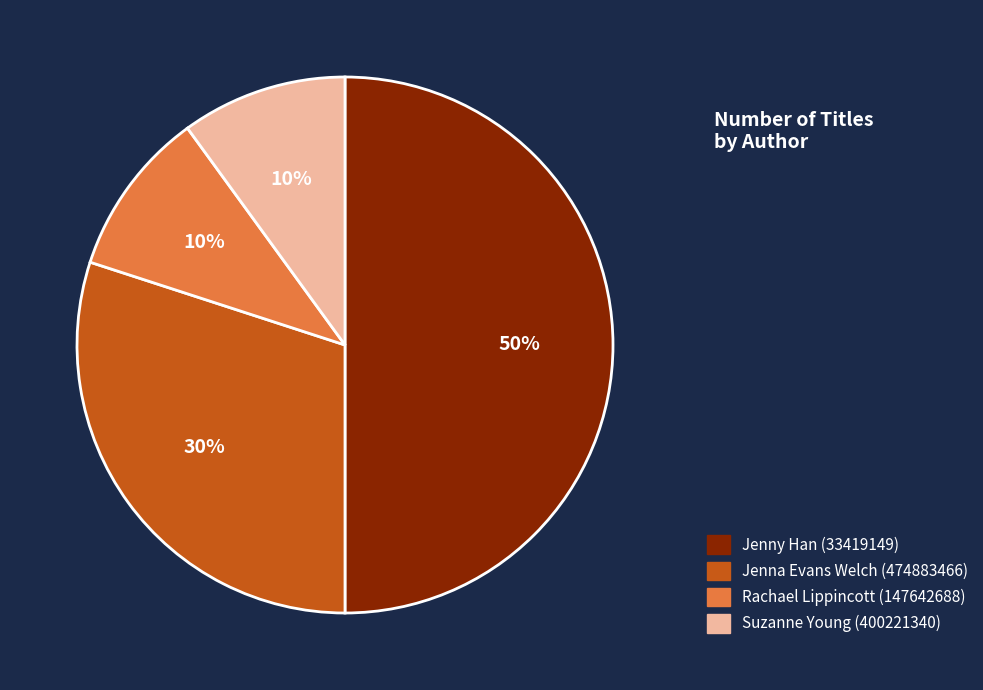

Is it true that Rachael Lippincott (147642688) is 4% of the pie?

False